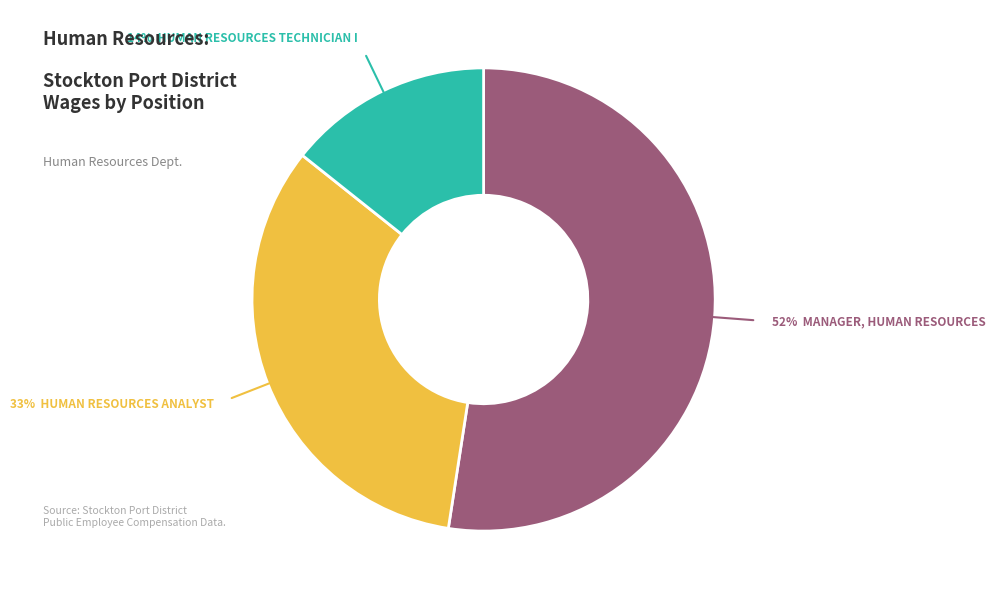

Is there a majority slice in this chart?

Yes